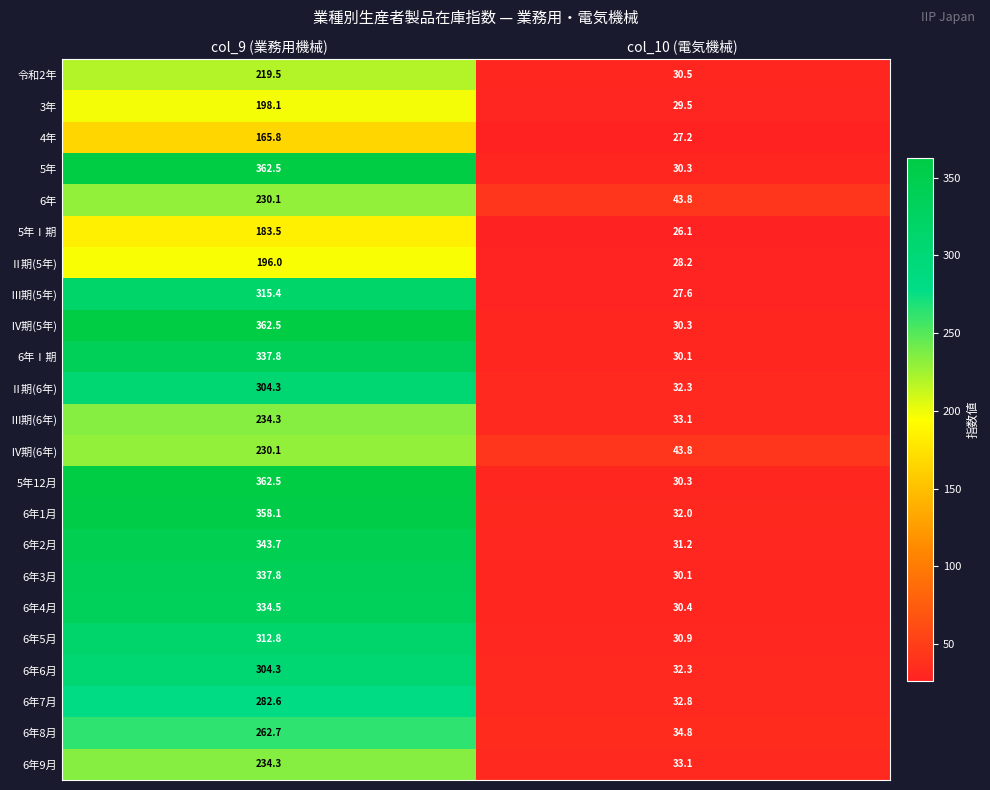

How many series are shown in this chart?

23